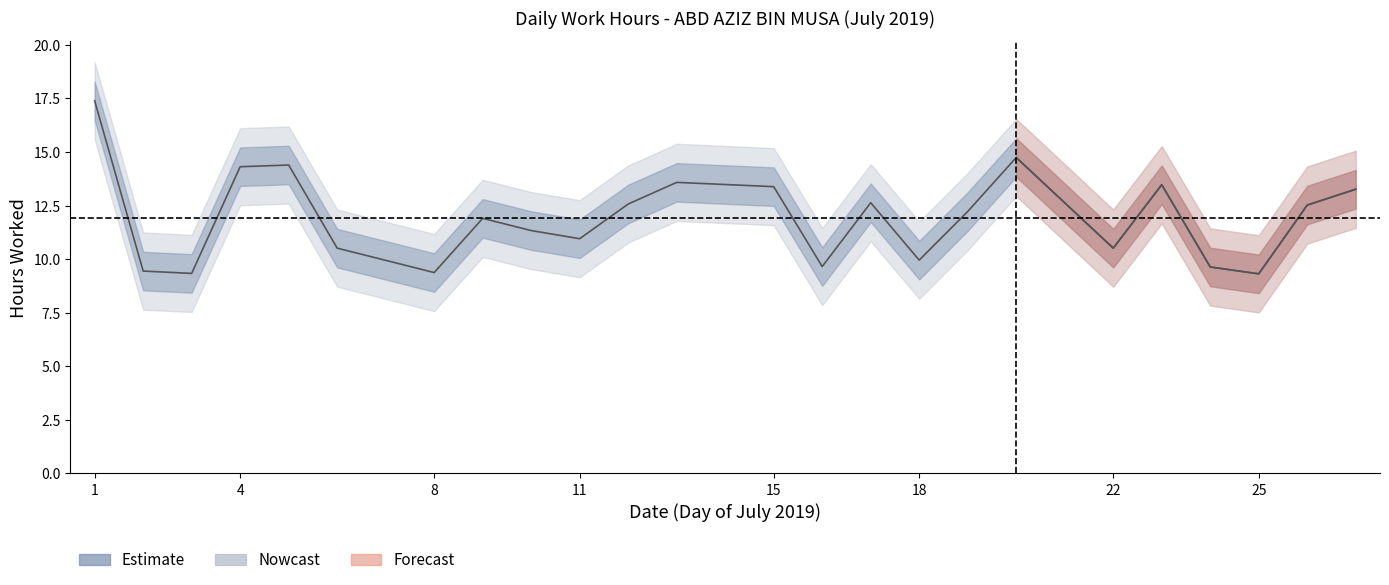

Which has a higher value, 8 or 11?

11